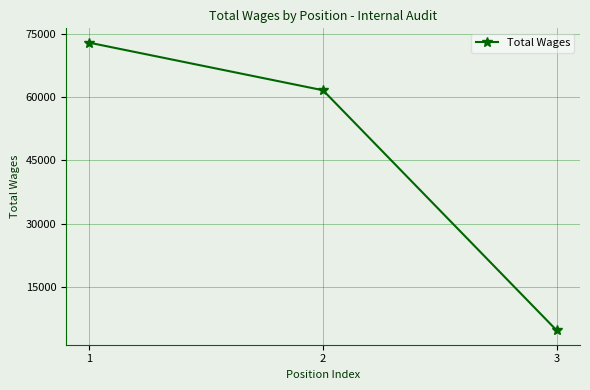

True or false: the data shows 72978 at 1.

True